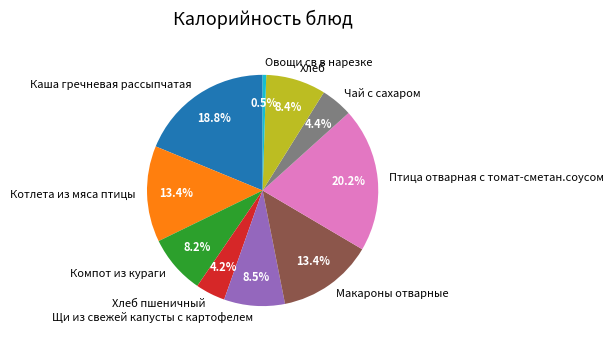

To the nearest percent, what is the combined percentage of Хлеб and Птица отварная с томат-сметан.соусом?

29%